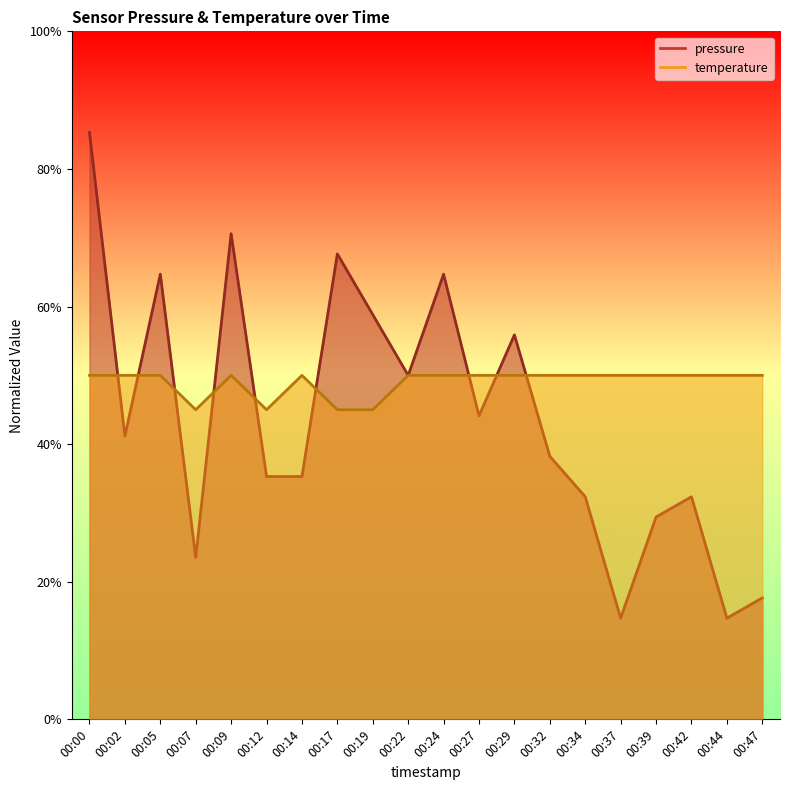

List the labels in order of temperature value, largest first.

00:00, 00:02, 00:05, 00:09, 00:14, 00:22, 00:24, 00:27, 00:29, 00:32, 00:34, 00:37, 00:39, 00:42, 00:44, 00:47, 00:07, 00:12, 00:17, 00:19